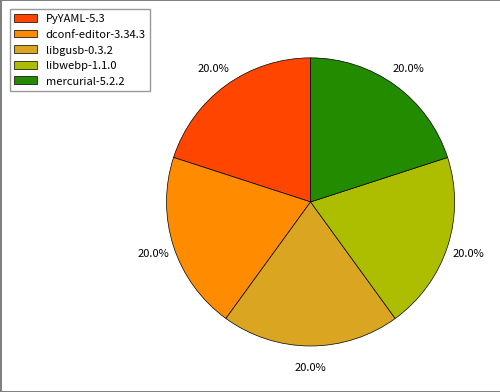

Is there a majority slice in this chart?

No